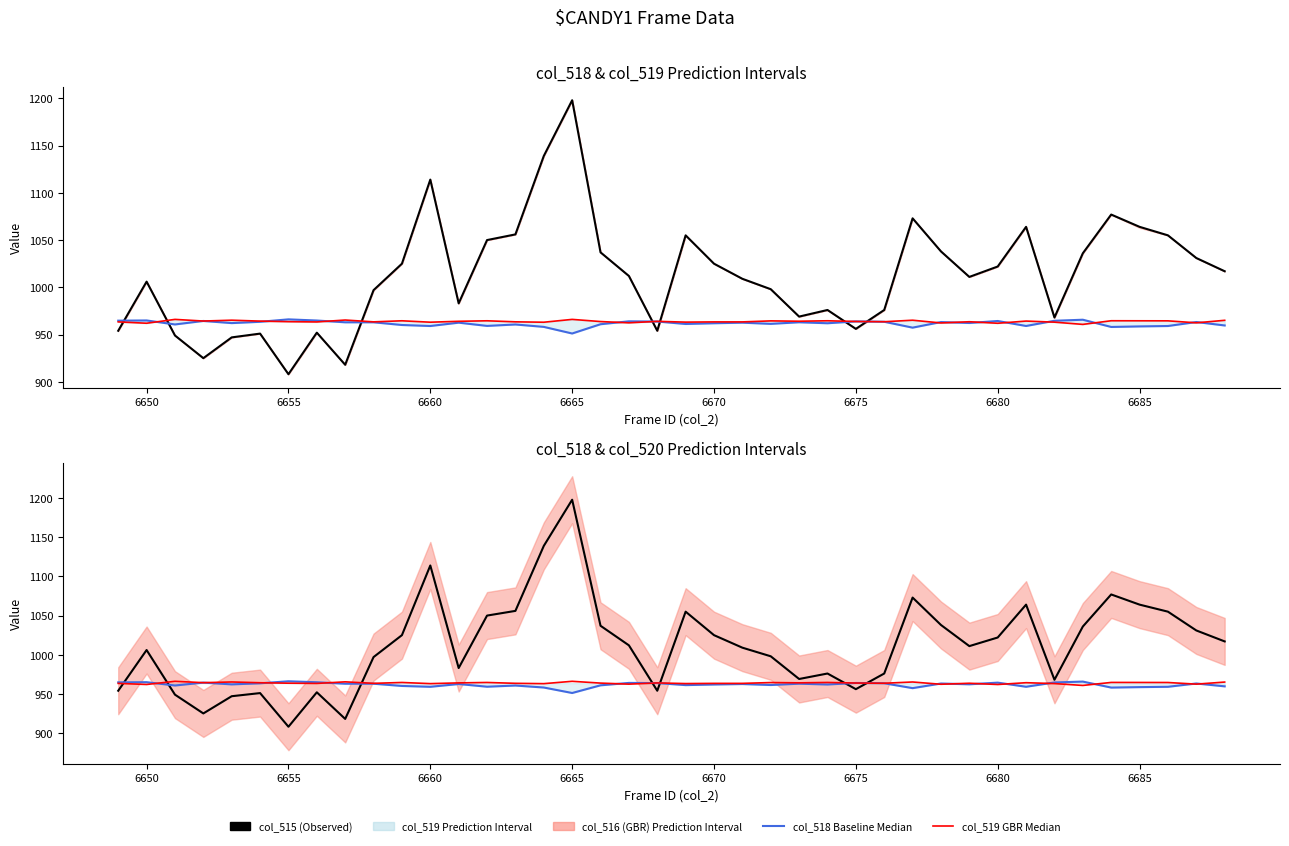

Does the chart display data point markers on the line(s)?

No